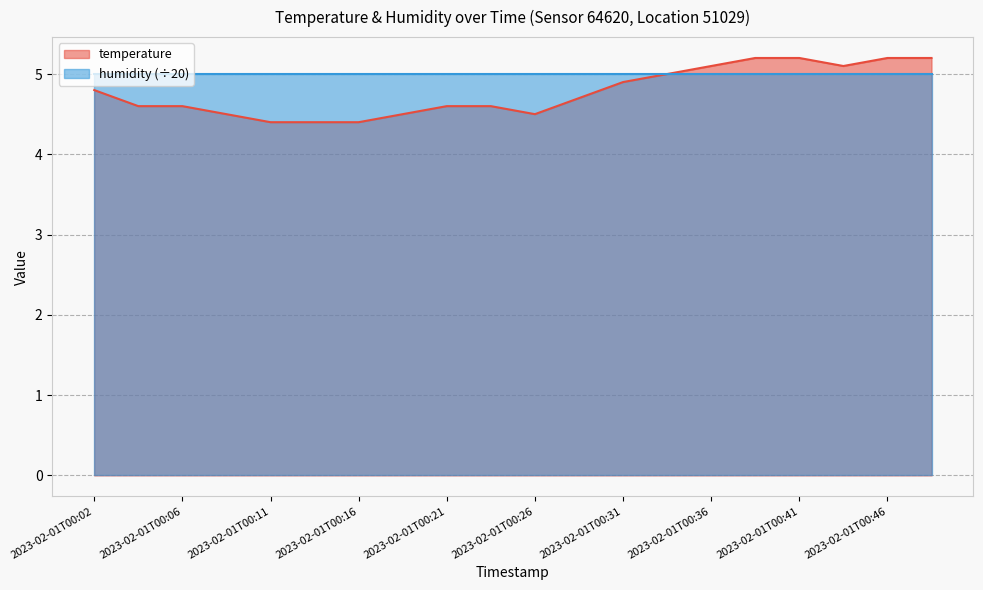

At which category does the data reach its first local valley?

2023-02-01T00:26